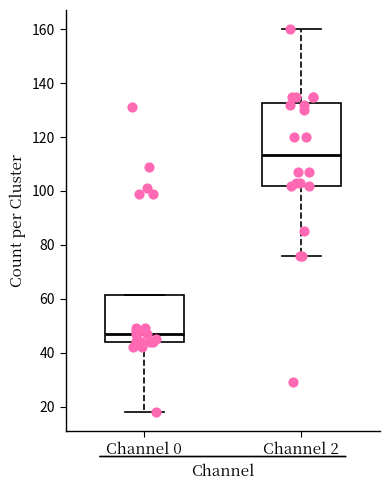

Which box has the lowest median line?

Channel 0